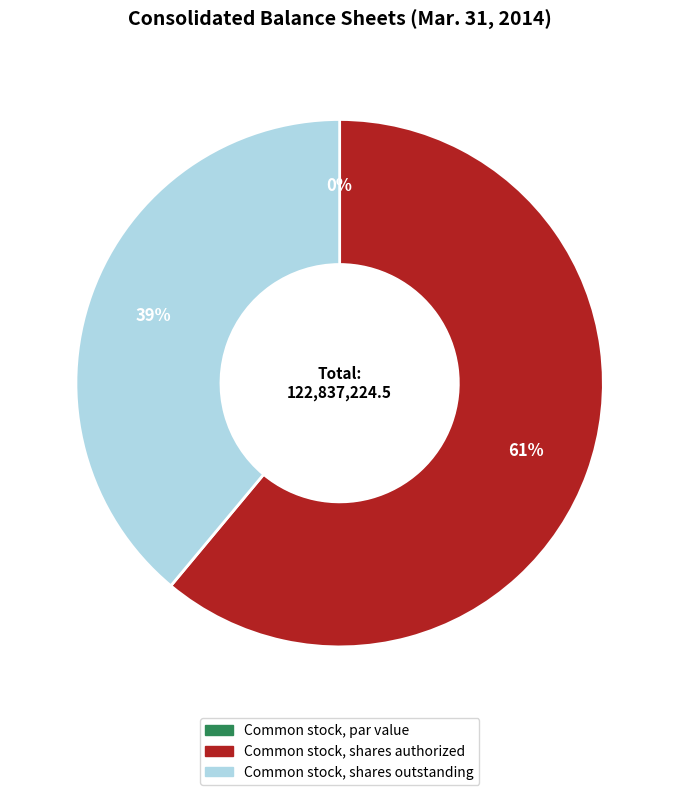

Rank the categories by value from highest to lowest.

Common stock, shares authorized, Common stock, shares outstanding, Common stock, par value